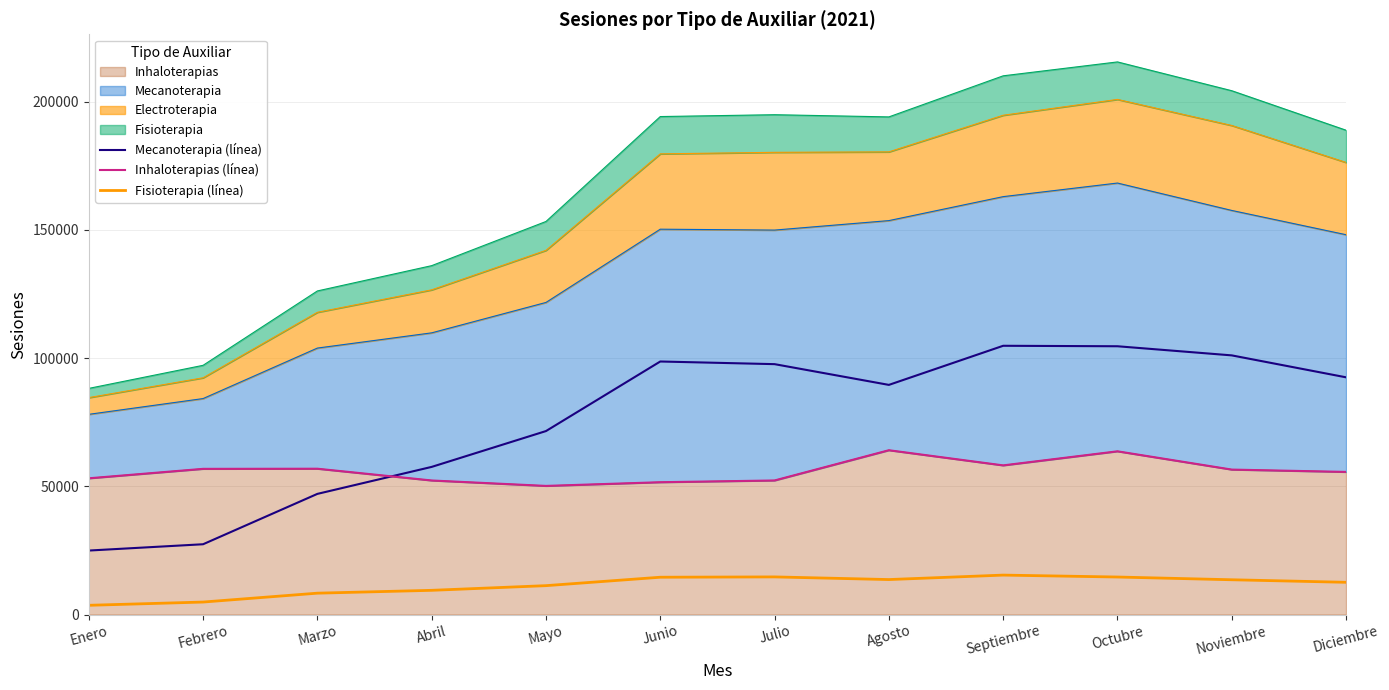

What position from the right is Diciembre?

1